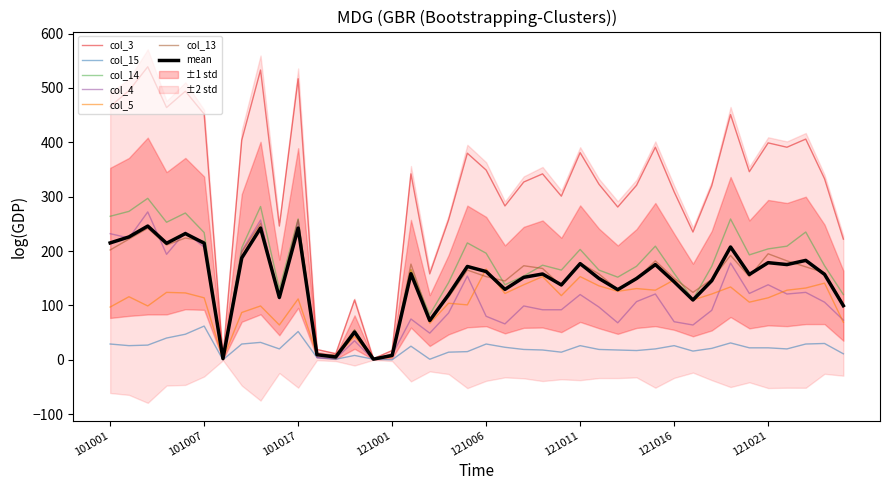

How many lines are shown in the chart?

6